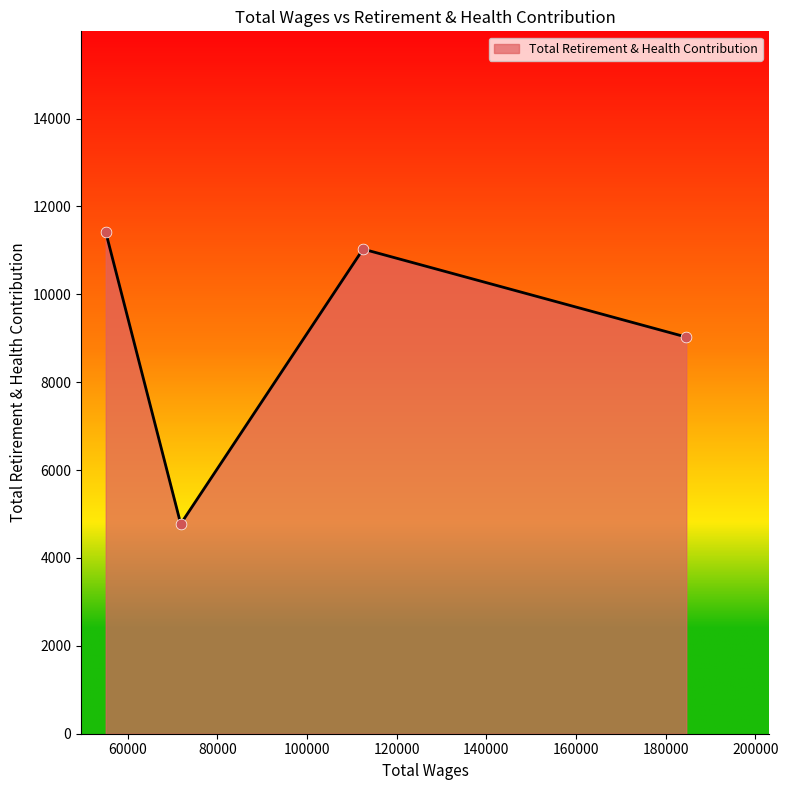

What is the average value?

9063